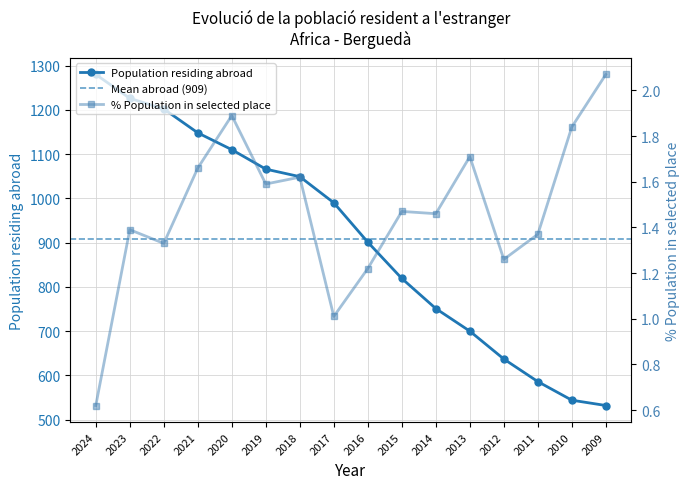

How many distinct data groups are displayed?

2